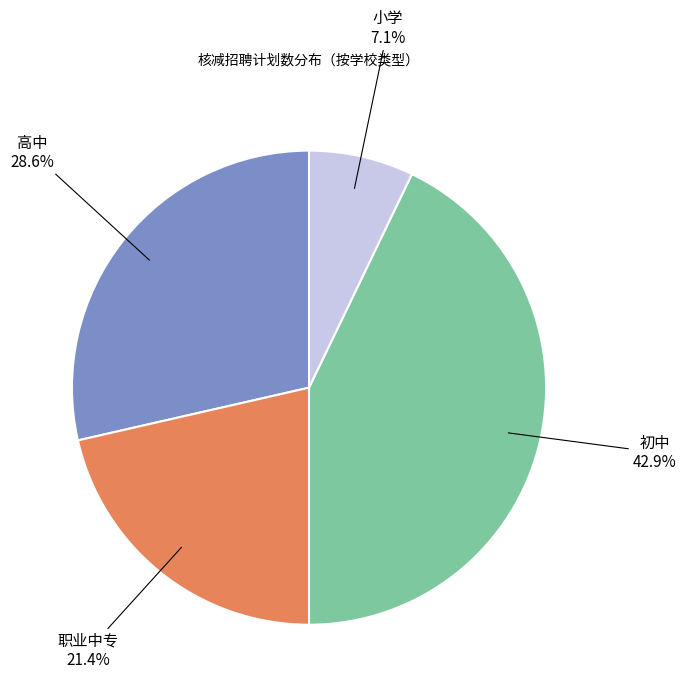

What is the total percentage of 高中 and 职业中专?

50.0%